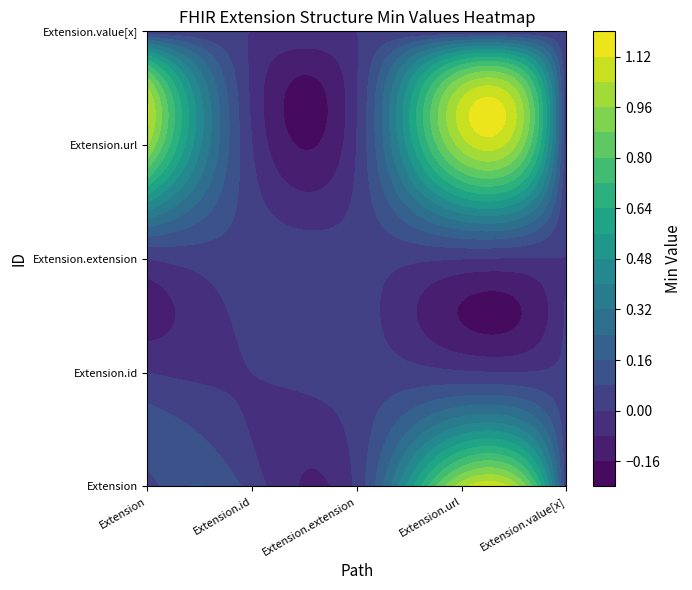

Which series has the largest total across all categories?

Extension.url